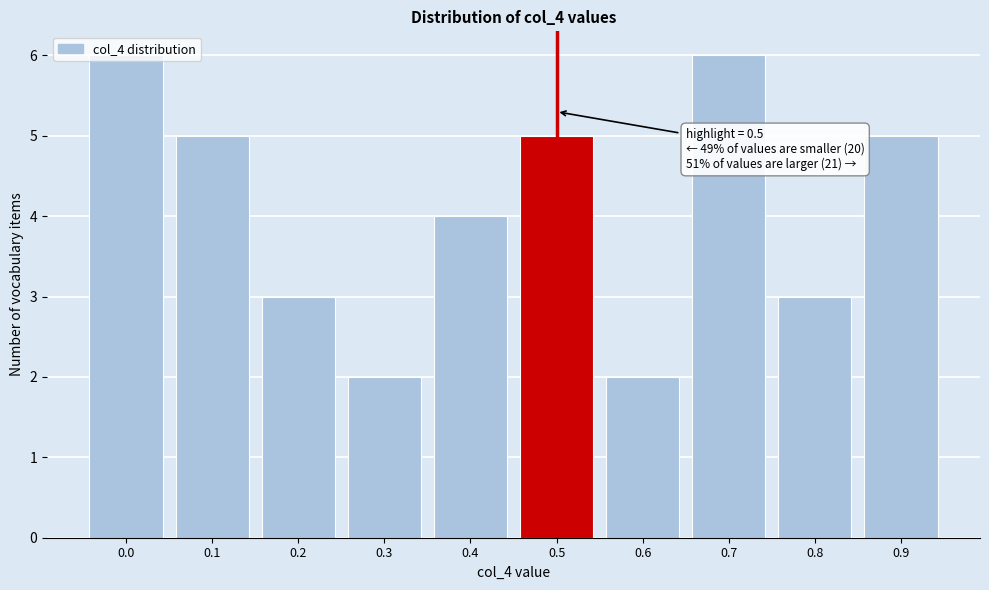

What is the value of the 7th bar from the left?

2